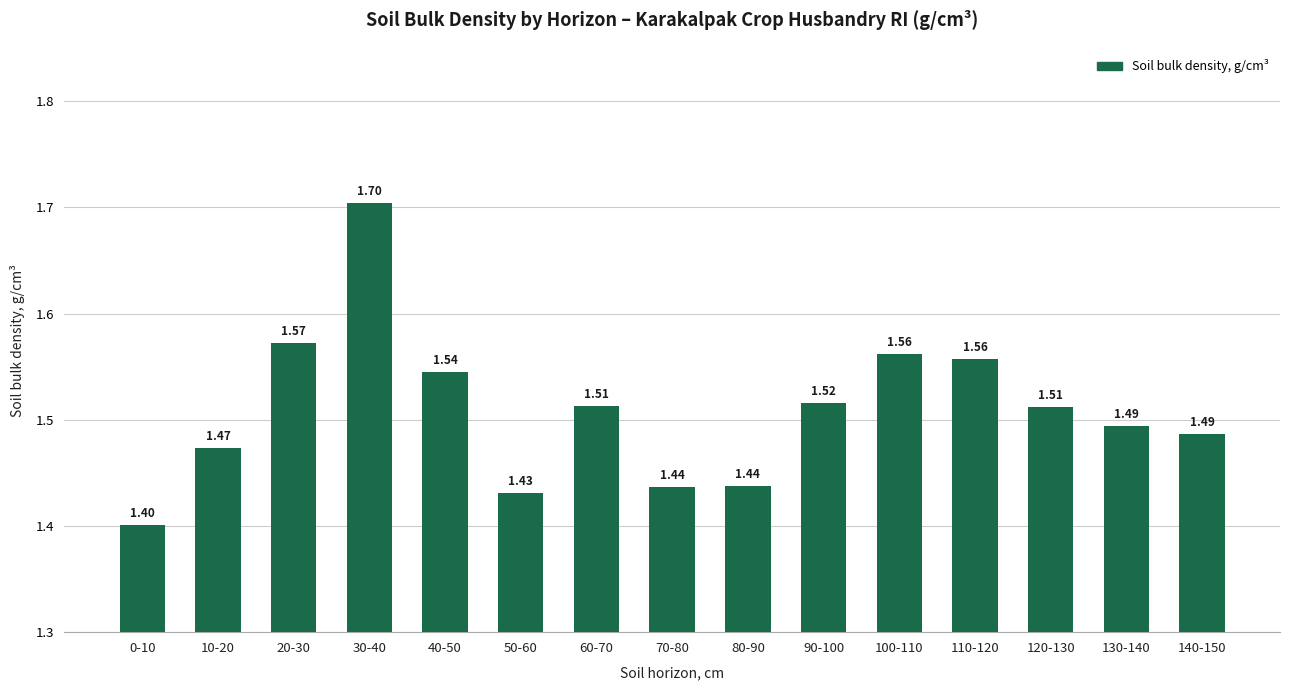

True or false: the data shows 1.5 at 10-20.

True